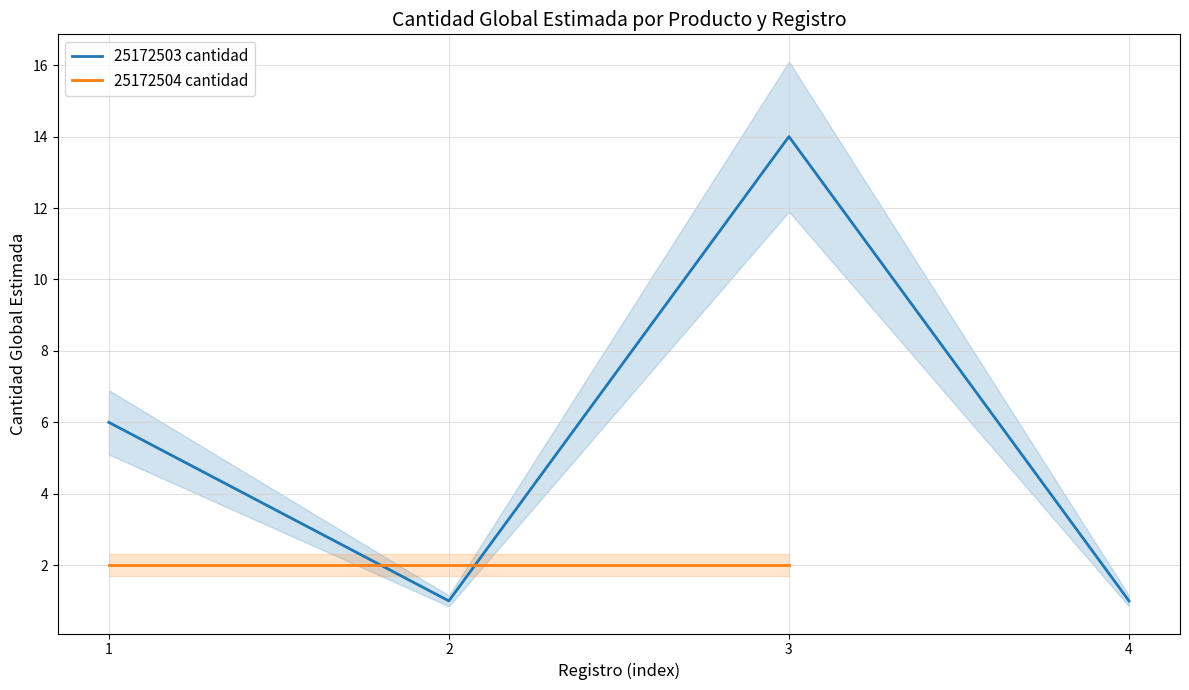

Does the chart display data point markers on the line(s)?

No